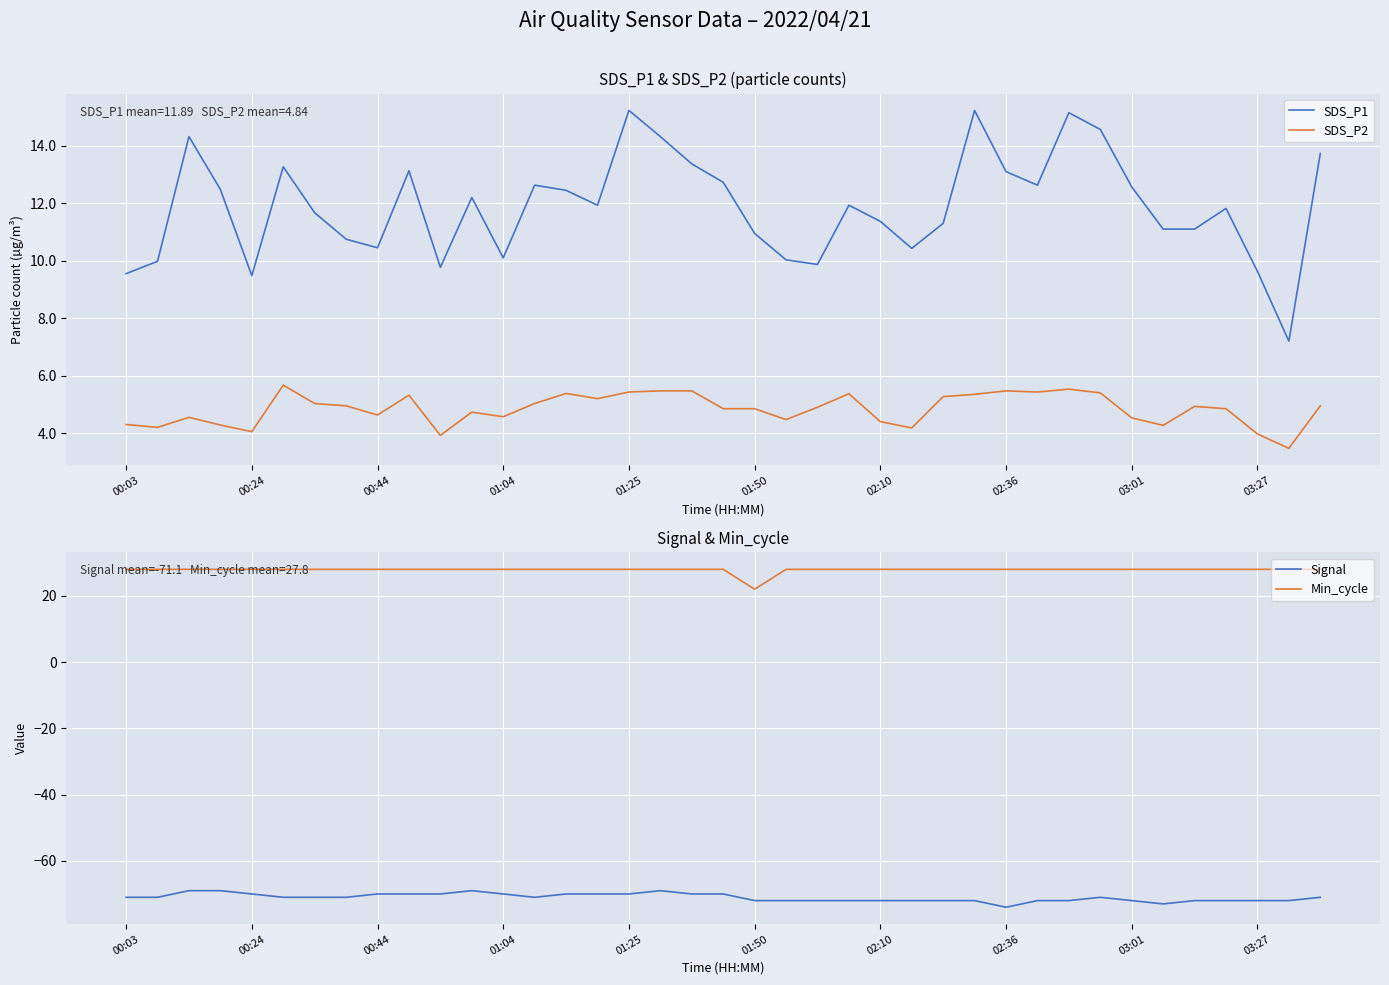

True or false: Signal has more than 2 interior local peaks.

True